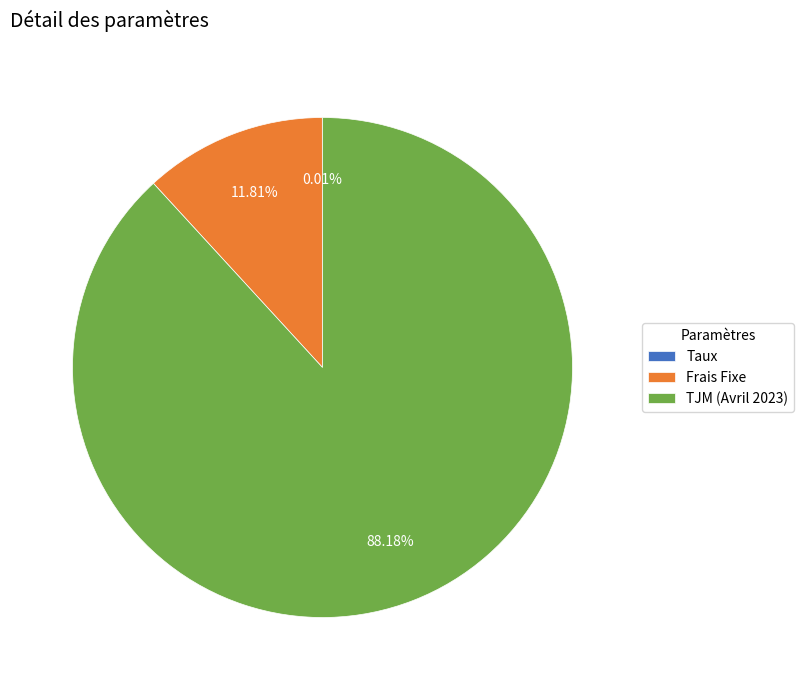

Is there a majority slice in this chart?

Yes